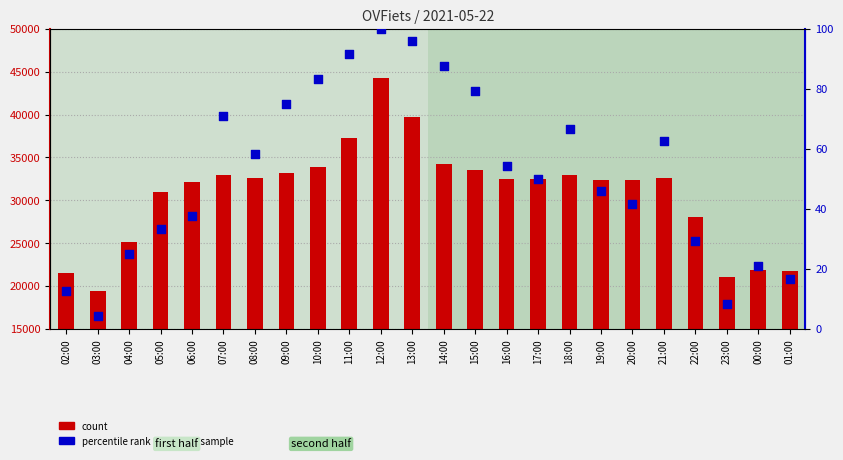

Which series contains the highest Y value?

count